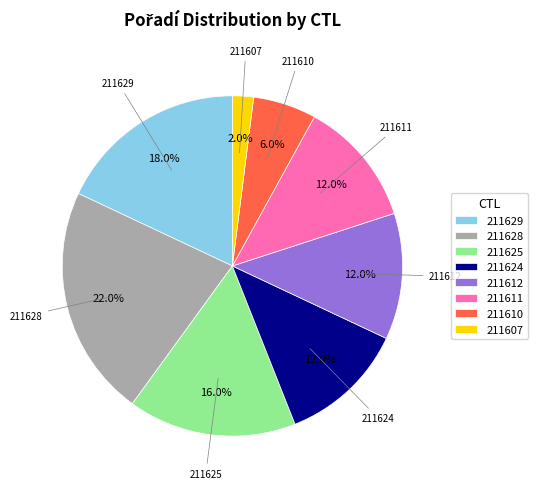

The 211625 slice represents 16% of the pie. True or false?

True